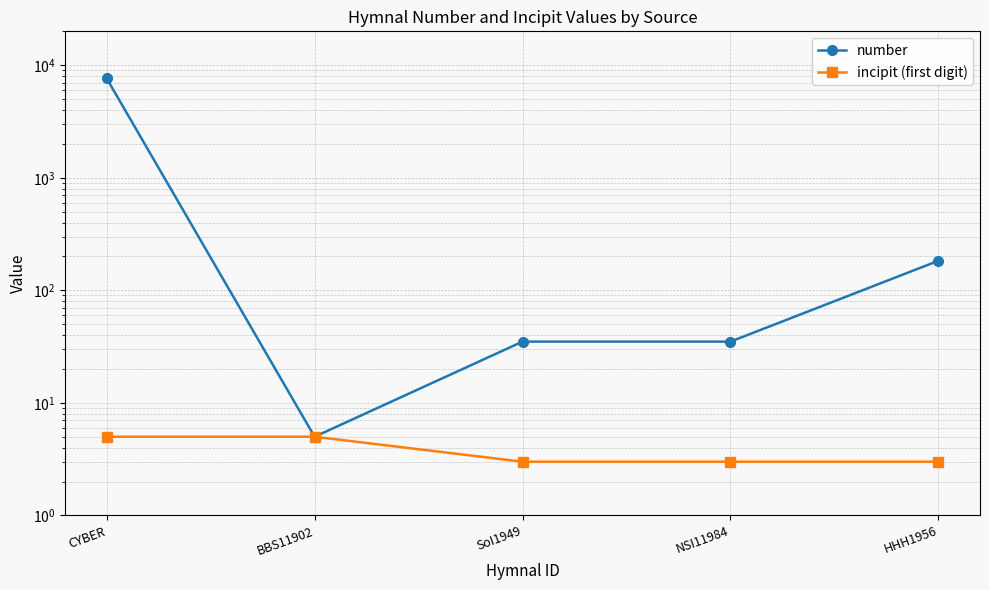

True or false: number and incipit (first digit) intersect in this chart.

False